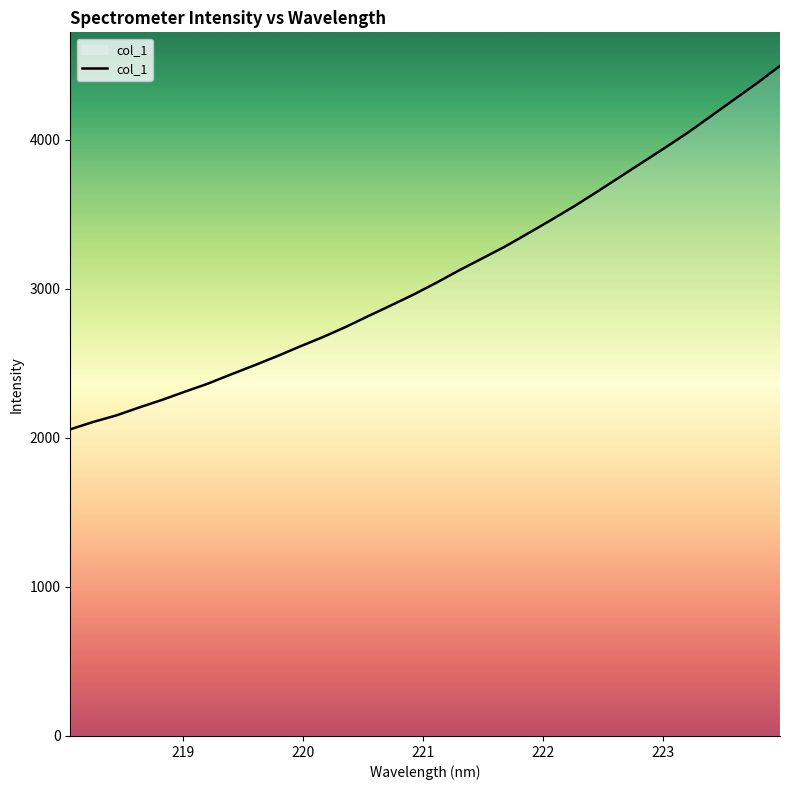

What is the smallest value displayed?

2057.1